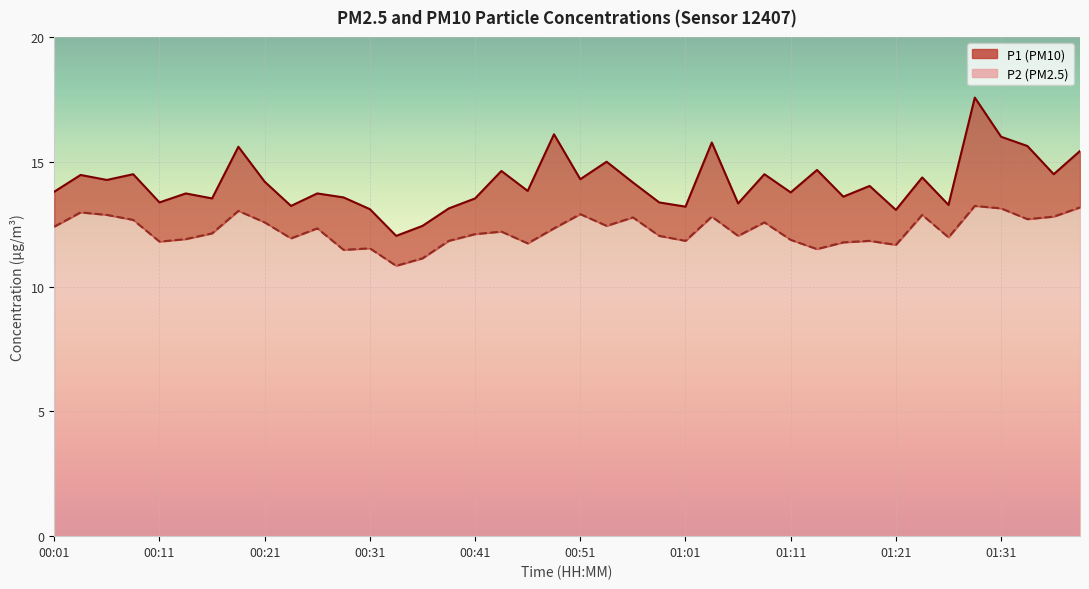

True or false: P2 has more than 0 interior local peaks.

True